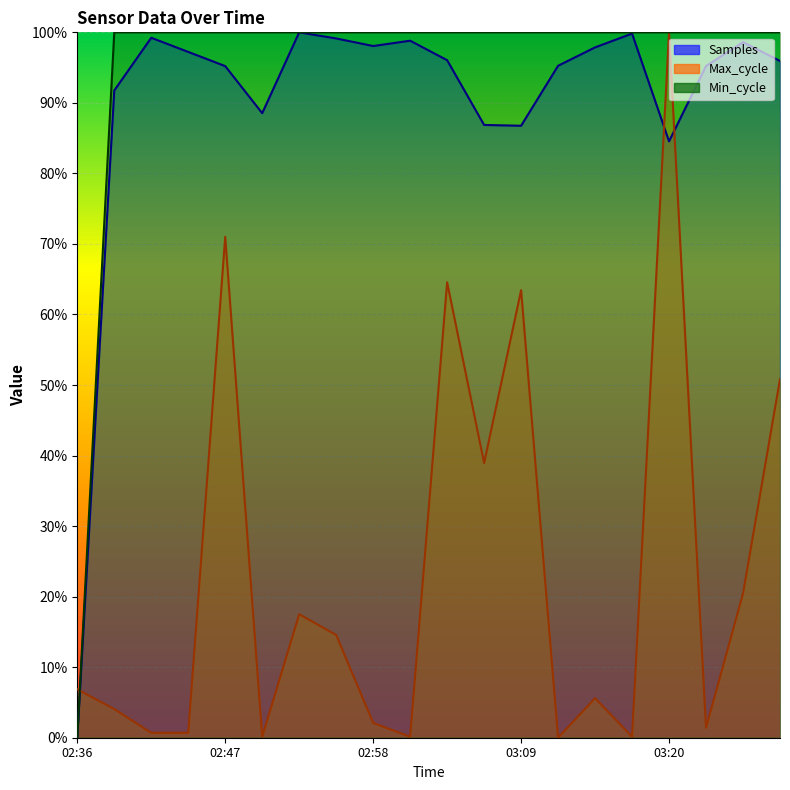

What is the label of the 12th point from the left?

03:06